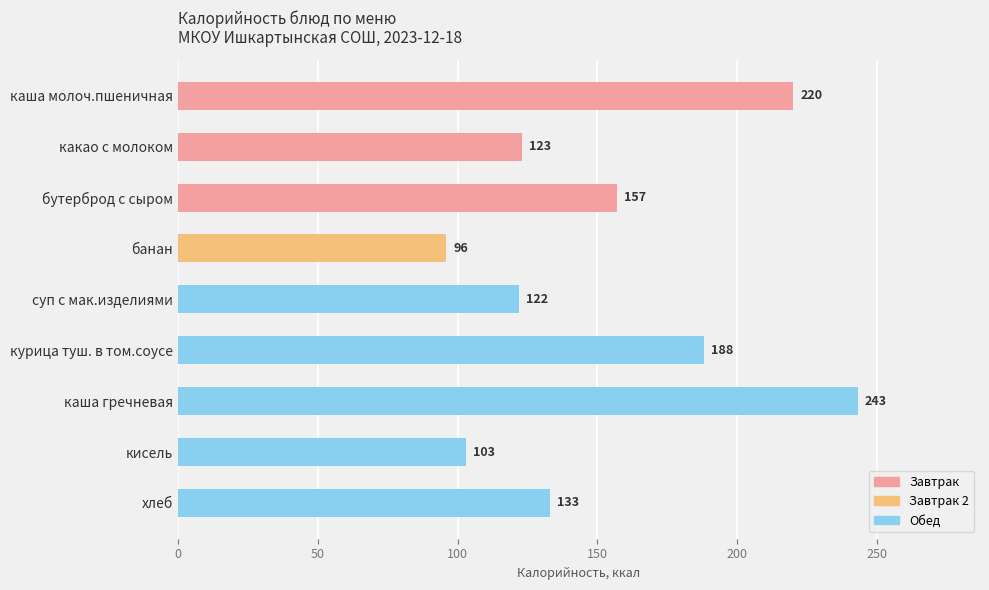

The chart shows a value of 104 at бутерброд с сыром. True or false?

False